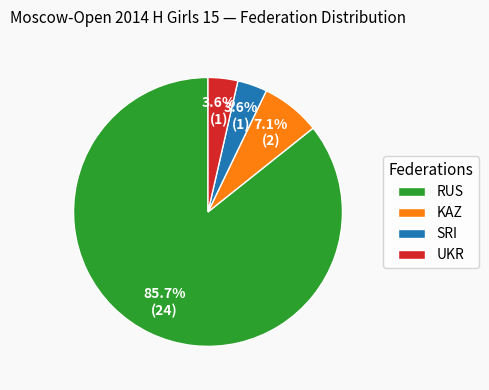

How many slices are in this pie chart?

4